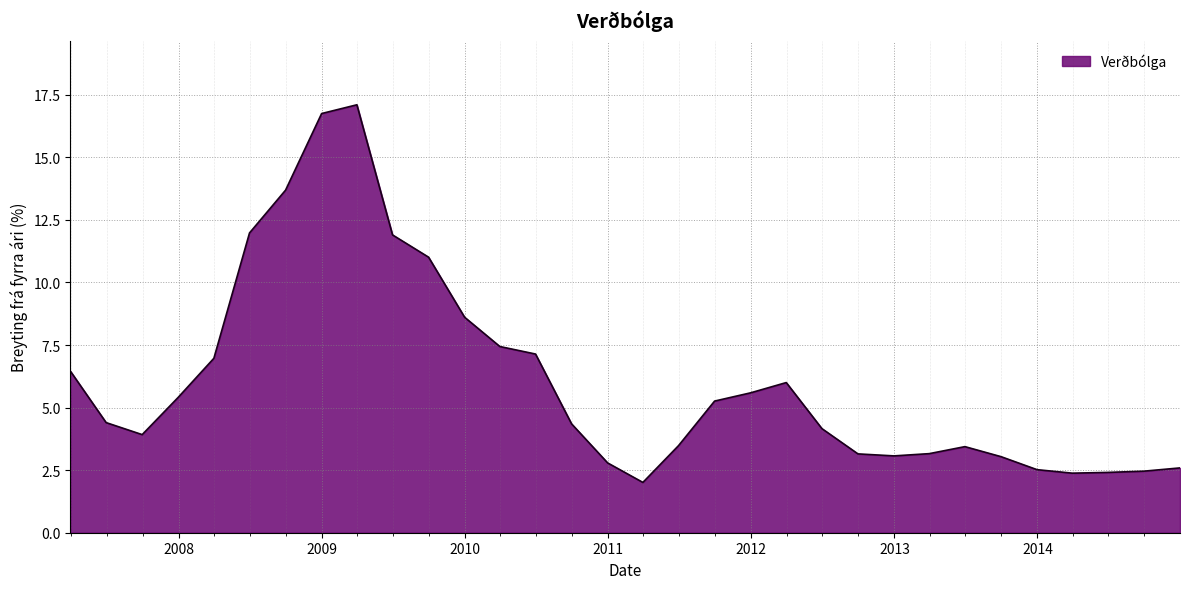

How many lines are shown in the chart?

1